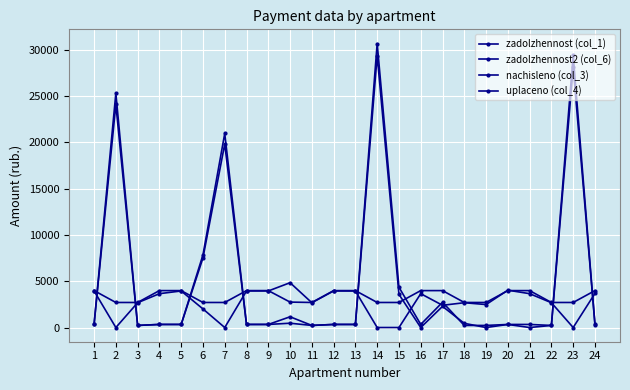

Reading left to right, transcribe all the data shown in this chart.

zadolzhennost (col_1): 332.1	24076.9	225.3	332.1	332.1	7510.6	19808.6	332.1	332.1	464.8	225.3	332.1	332.1	29350.3	3577.0	0.0	2282.3	450.6	0.0	332.1	0.0	225.3	28084.3	371.6
zadolzhennost2 (col_6): 332.1	25285.8	225.3	332.1	332.1	7838.2	20944.5	332.1	332.1	1160.0	225.3	332.1	332.1	30652.8	4348.6	332.1	2729.5	225.3	225.3	332.1	332.1	225.3	29363.9	304.7
nachisleno (col_3): 3985.2	2703.6	2703.6	3985.2	3985.2	2703.6	2703.6	3985.2	3985.2	2745.0	2703.6	3985.2	3985.2	2703.6	2703.6	3985.2	3985.2	2703.6	2703.6	3985.2	3985.2	2703.6	2703.6	3985.2
uplaceno (col_4): 3945.7	0.0	2676.8	3653.1	3945.7	2007.2	0.0	3945.7	3945.7	4837.6	2676.8	3945.7	3938.2	0.0	0.0	3653.1	2400.0	2676.8	2478.3	4030.8	3653.1	2676.8	0.0	3680.5